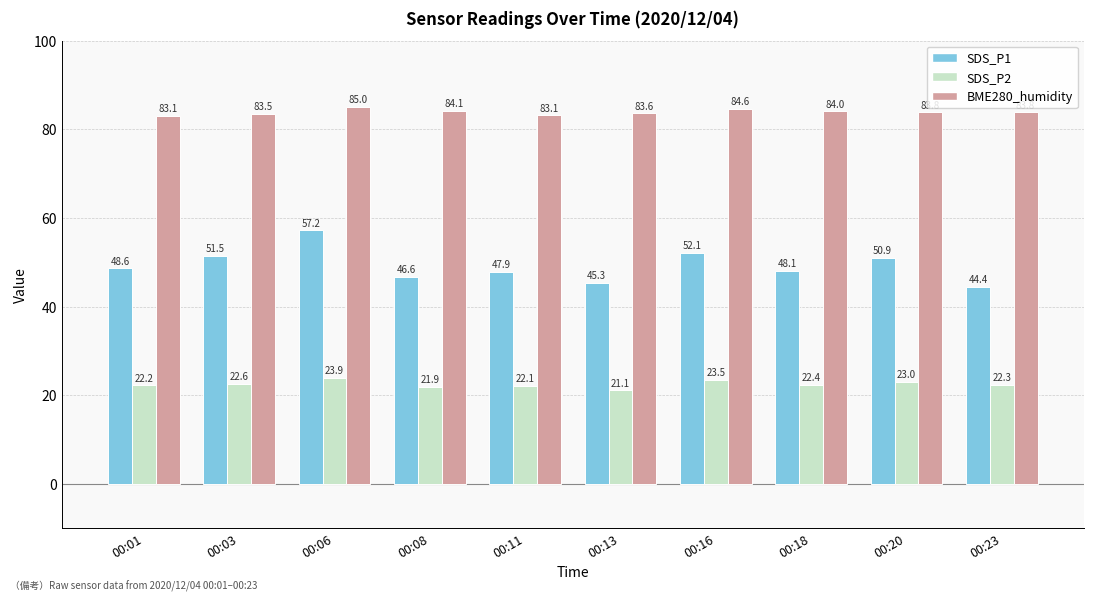

At how many categories does at least one series exceed 79?

10